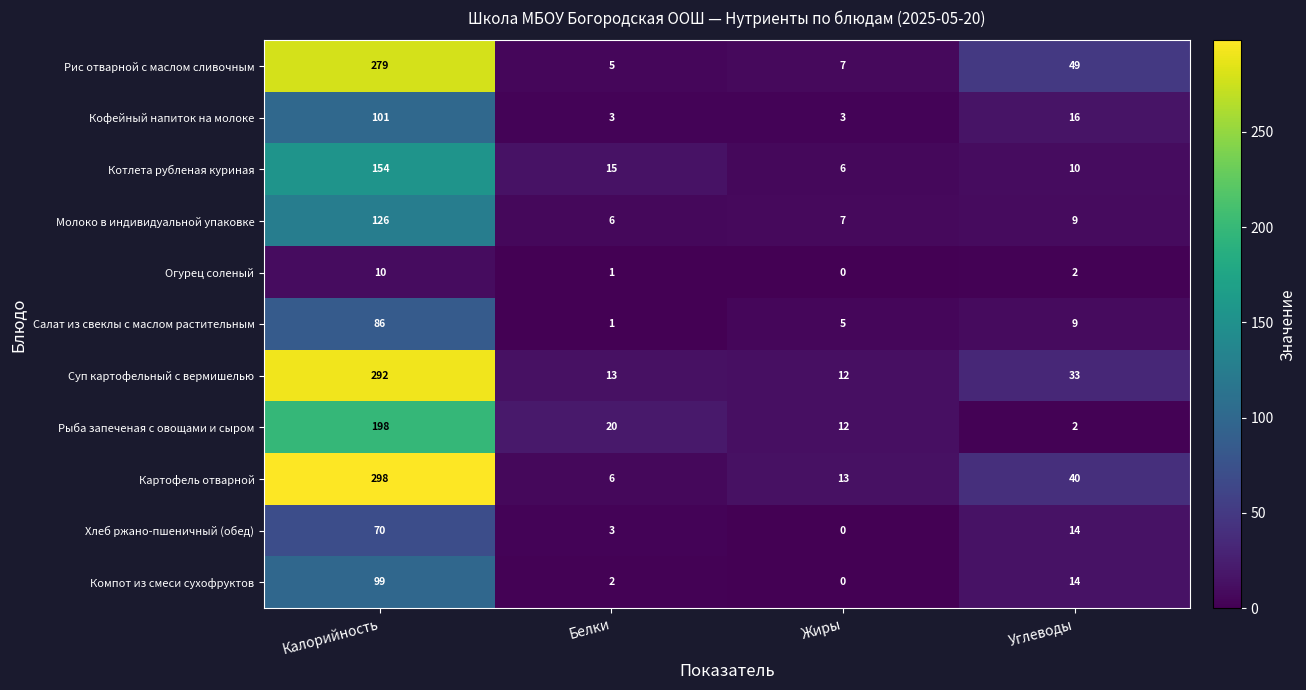

What value does the Хлеб ржано-пшеничный (обед) series have at Углеводы, to the nearest 5?

15